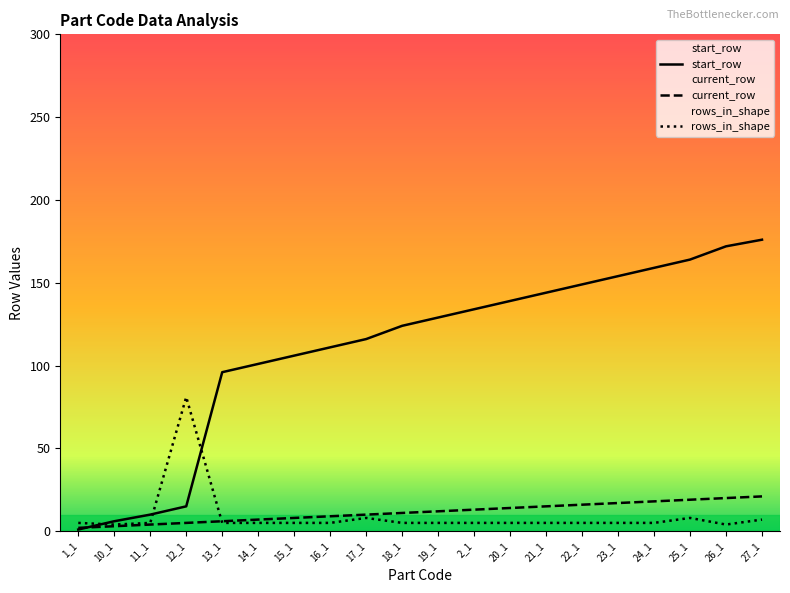

Is this an area chart (filled region under the line)?

No